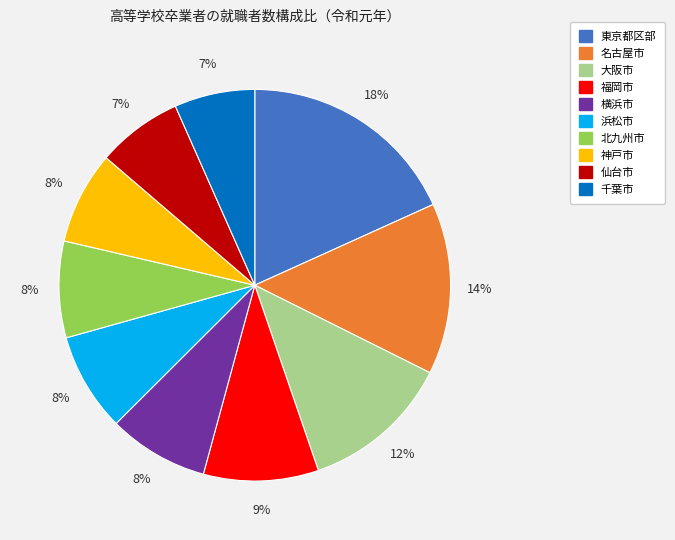

To the nearest percent, what is the average slice percentage?

10%